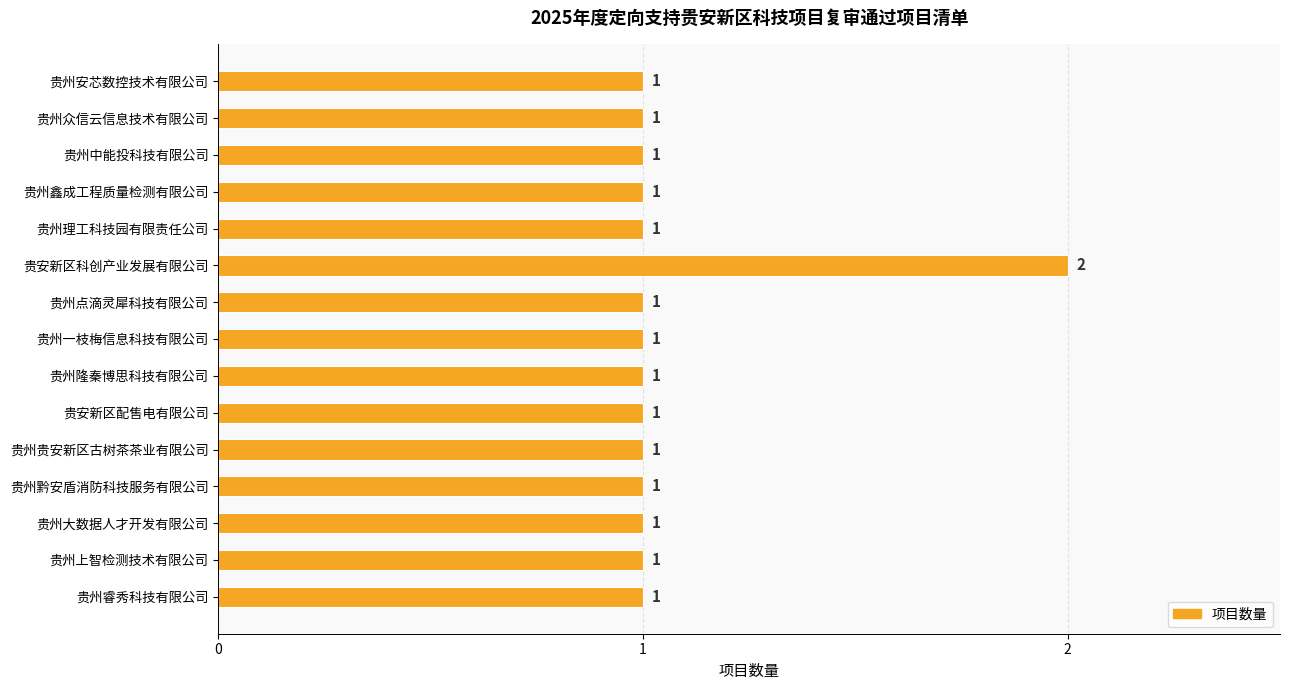

True or false: the data shows 1 at 贵安新区科创产业发展有限公司.

False